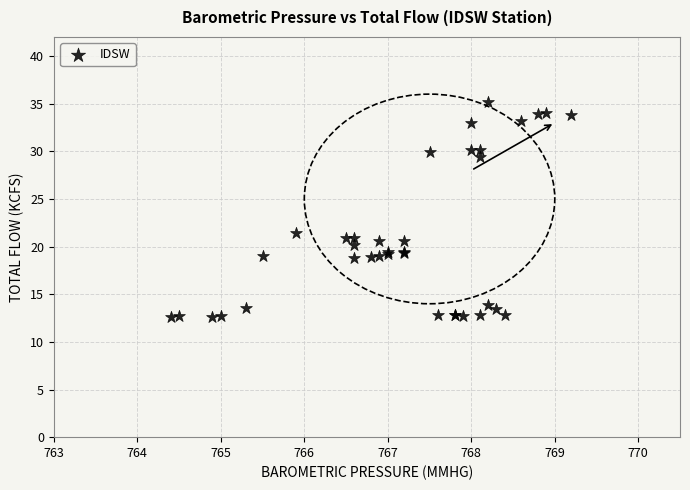

What Y value in the scatter plot is closest to 23?

21.4